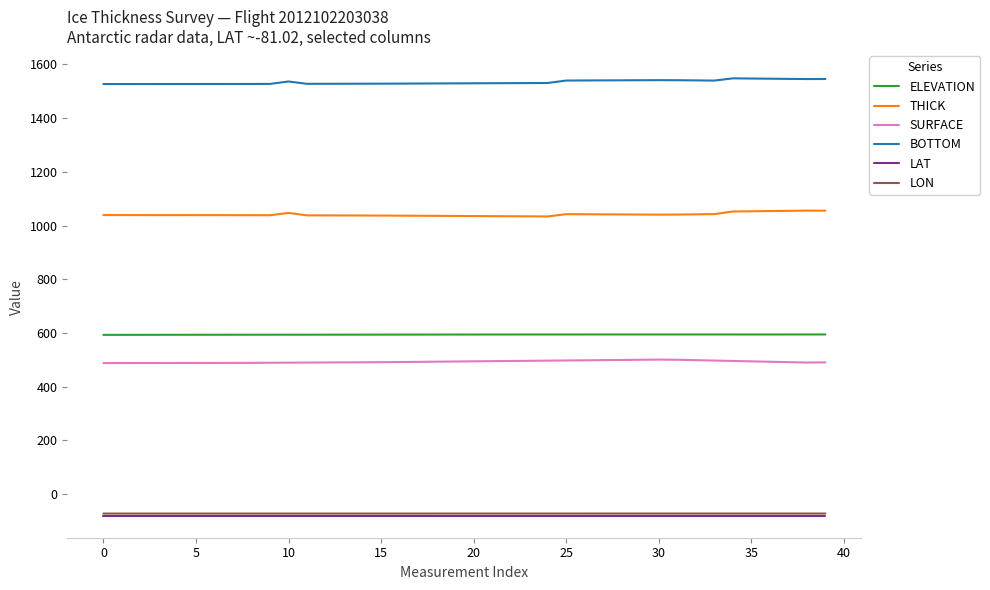

What is the greatest value displayed?

1548.2